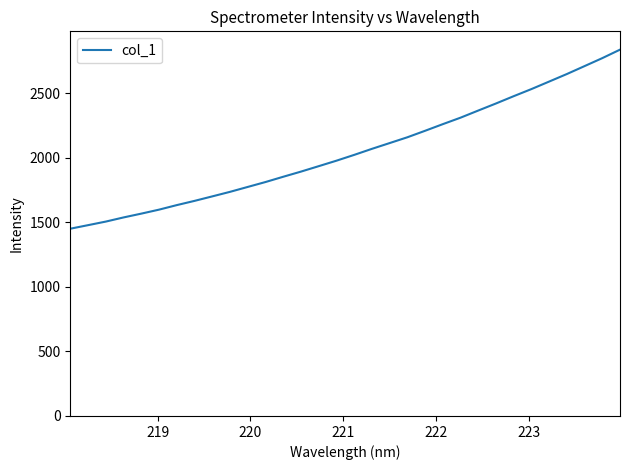

What is the difference between the second highest and minimum values?

1322.0